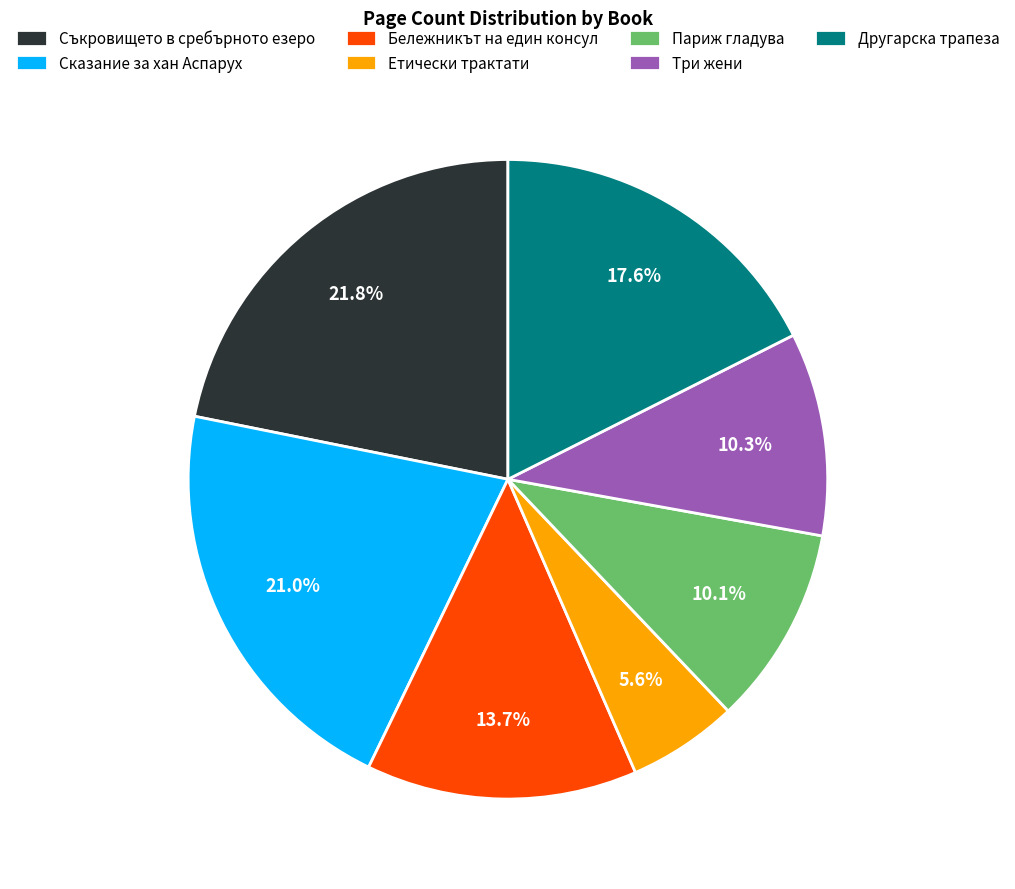

Approximately how many times larger is the value at Сказание за хан Аспарух compared to Три жени?

2.0